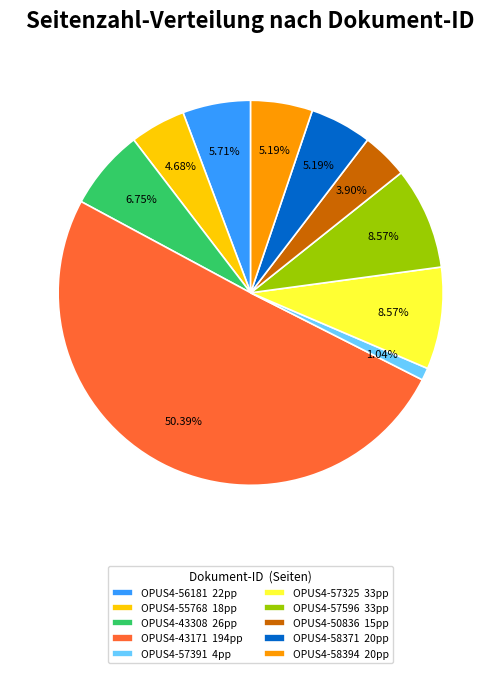

Is it true that OPUS4-58394 is 5% of the pie?

True